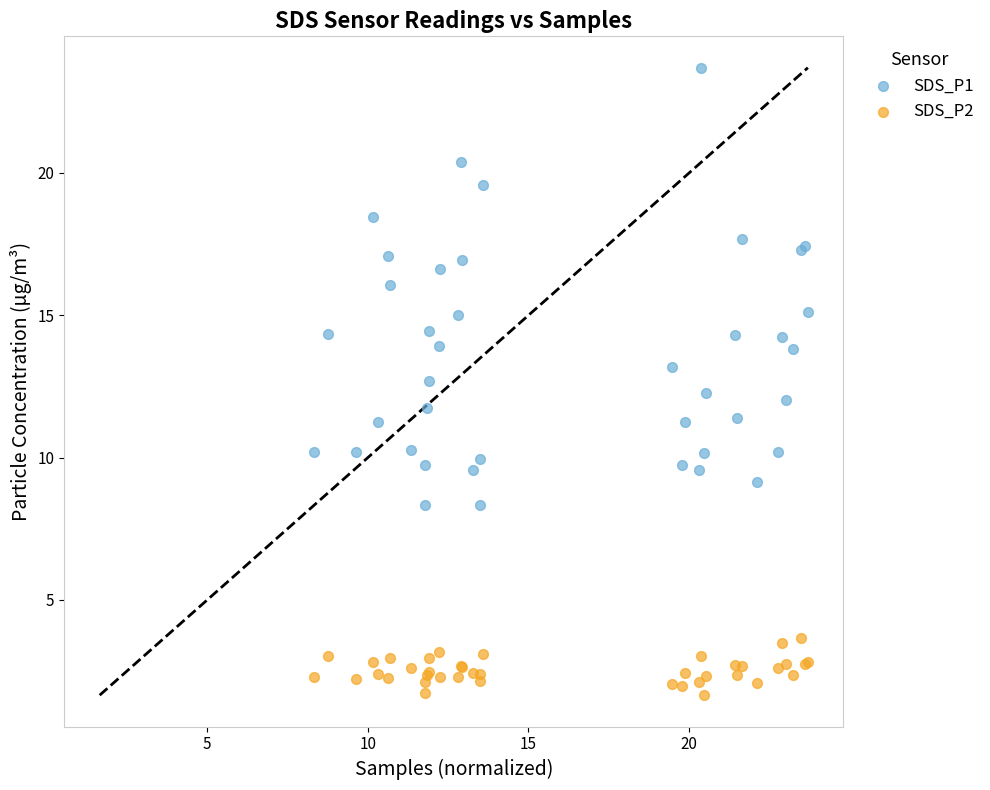

Which series contains the highest Y value?

SDS_P1